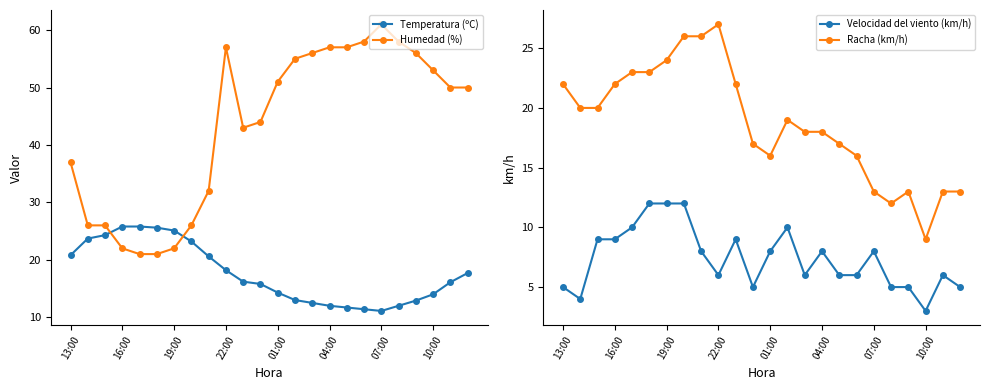

After their last crossing, which series has the higher values: Temperatura (ºC) or Humedad (%)?

Humedad (%)